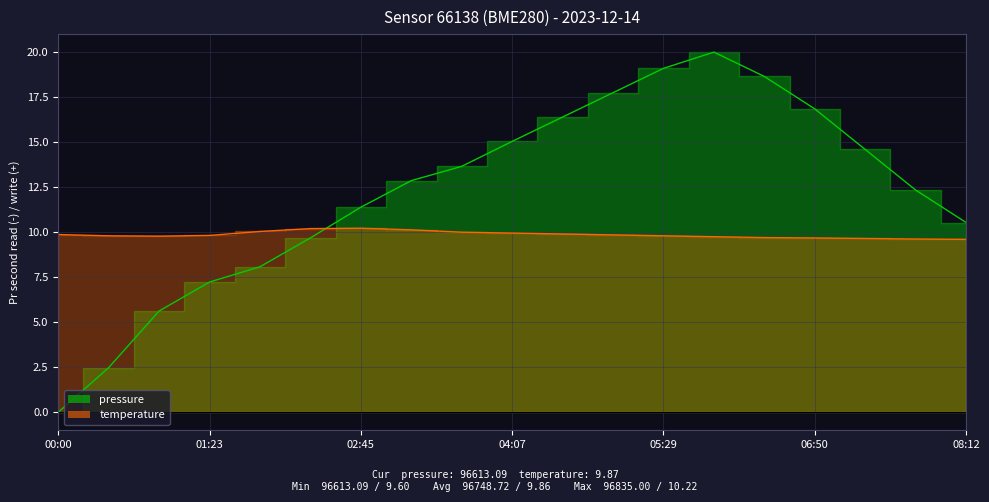

What is the value of the pressure point at the 16th from the left?

16.8